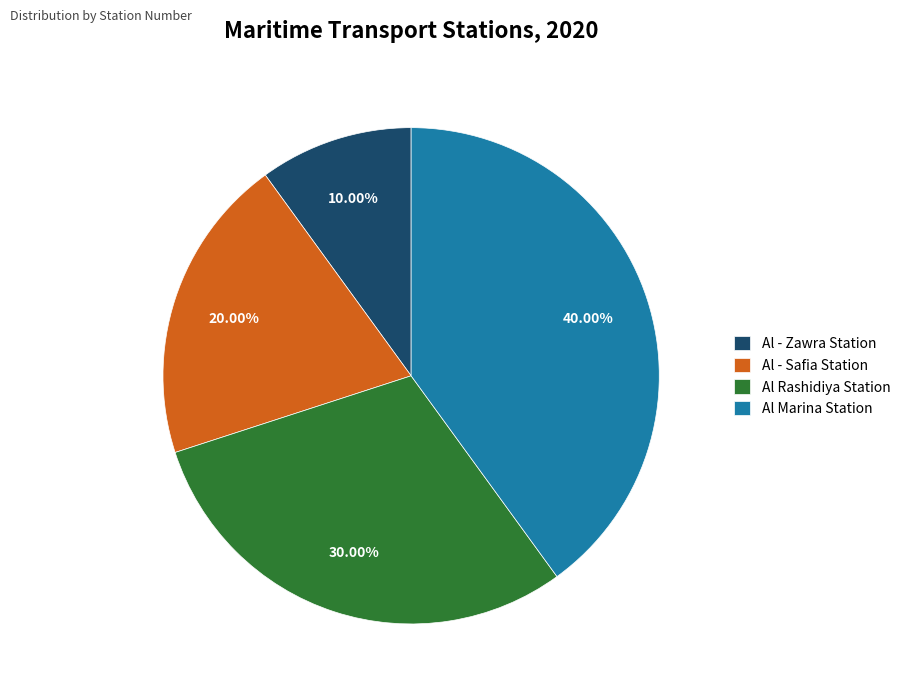

The Al Marina Station slice represents 40% of the pie. True or false?

True